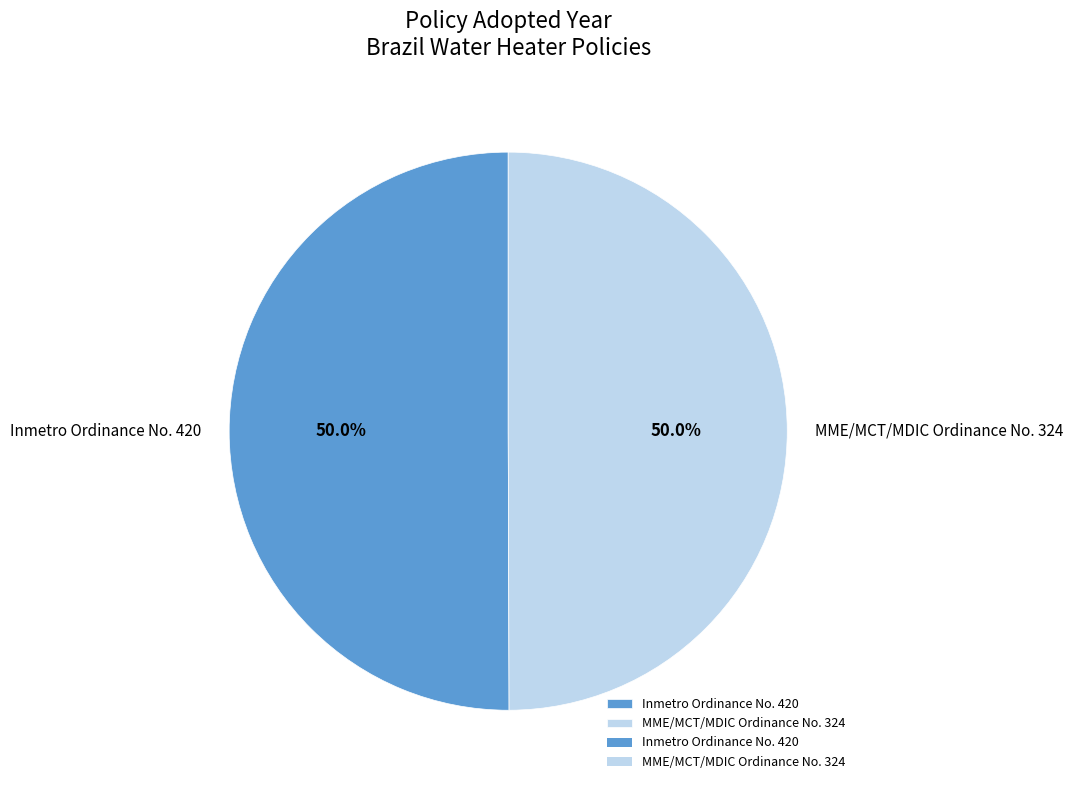

What percentage do Inmetro Ordinance No. 420 and MME/MCT/MDIC Ordinance No. 324 together represent?

100.0%